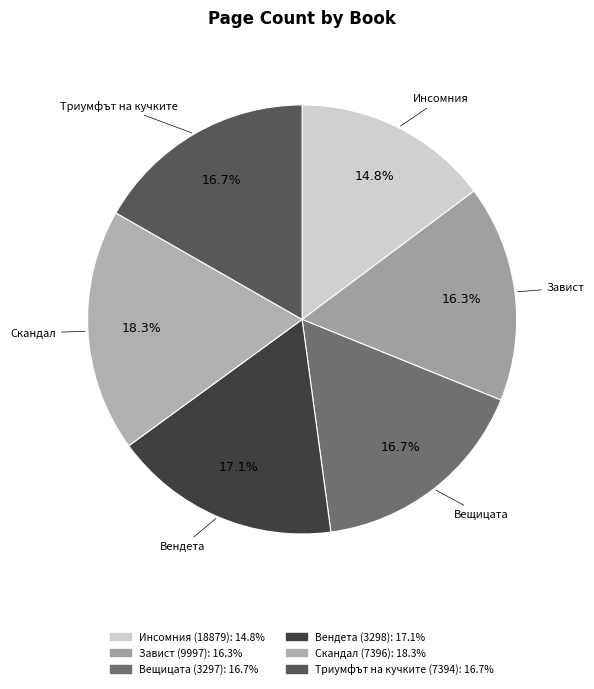

Is there any slice that represents more than half of the pie?

No